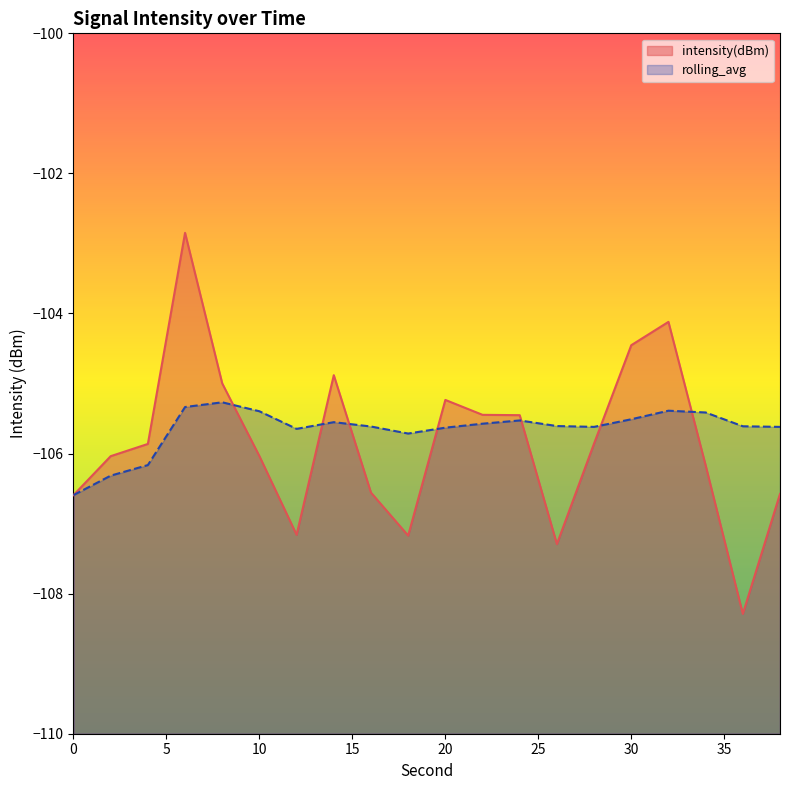

Is the value of rolling_avg at 28 greater than the value of intensity(dBm) at 12?

Yes